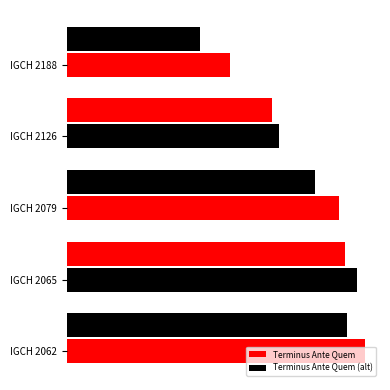

What is the smallest value displayed?

220